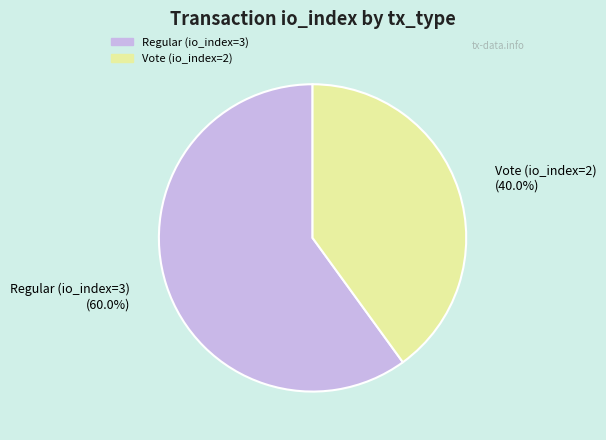

What percentage do Regular (io_index=3) and Vote (io_index=2) together represent?

100.0%